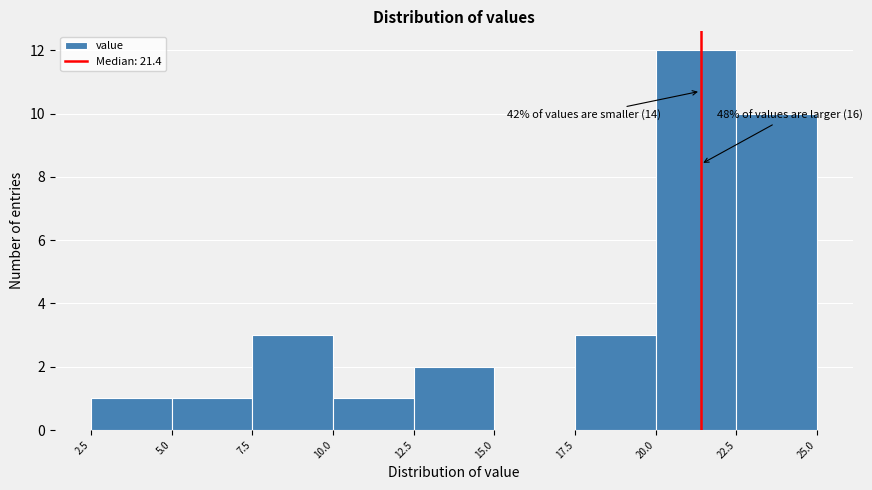

Over which range of the x-axis is the bar tallest?

20.0 to 22.5